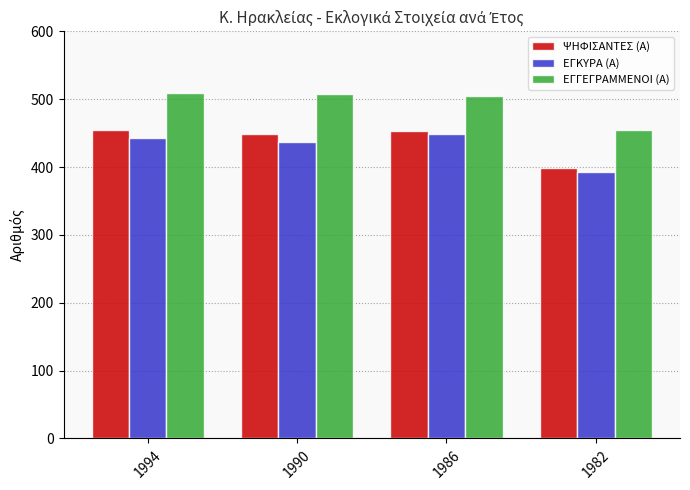

Count the number of categories in the chart.

4